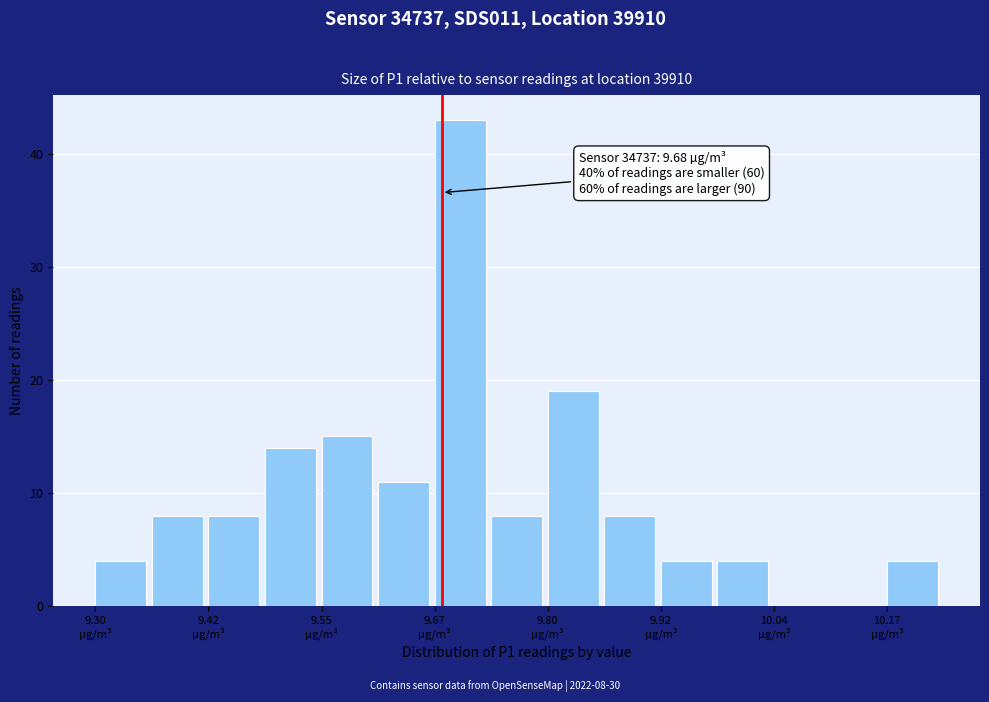

Around what value on the x-axis is the tallest bar? Give the approximate position of its centre, as read against the axis.

9.70